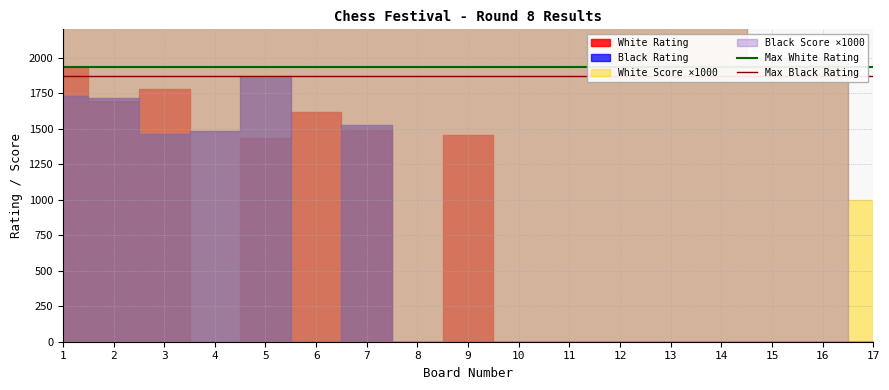

What is the value of the Max Black Rating point at the 2nd from the left?

1871